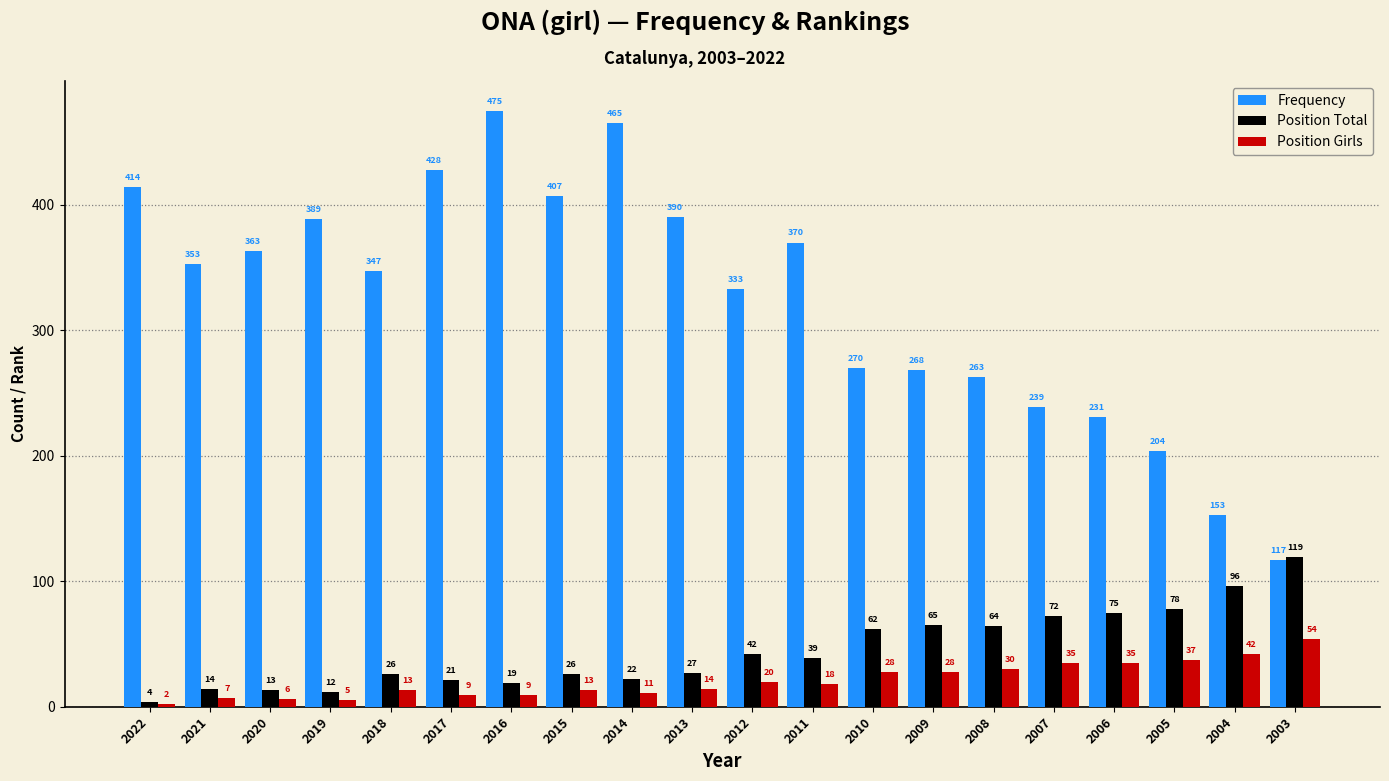

What is the minimum value for Frequency?

117